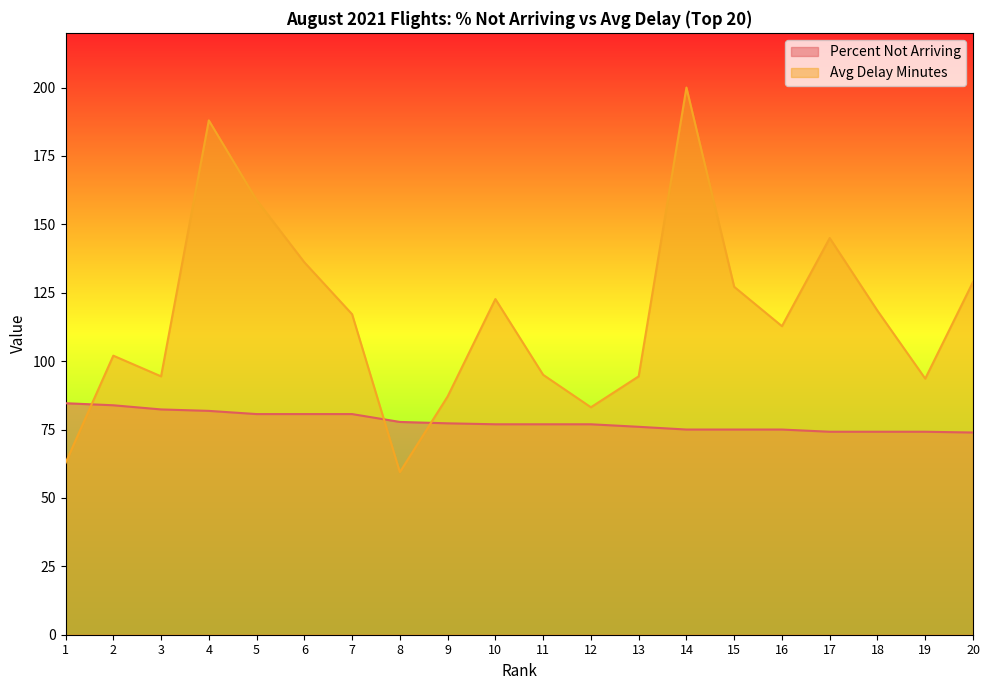

What is the approximate value of Percent Not Arriving at 9?

77.3